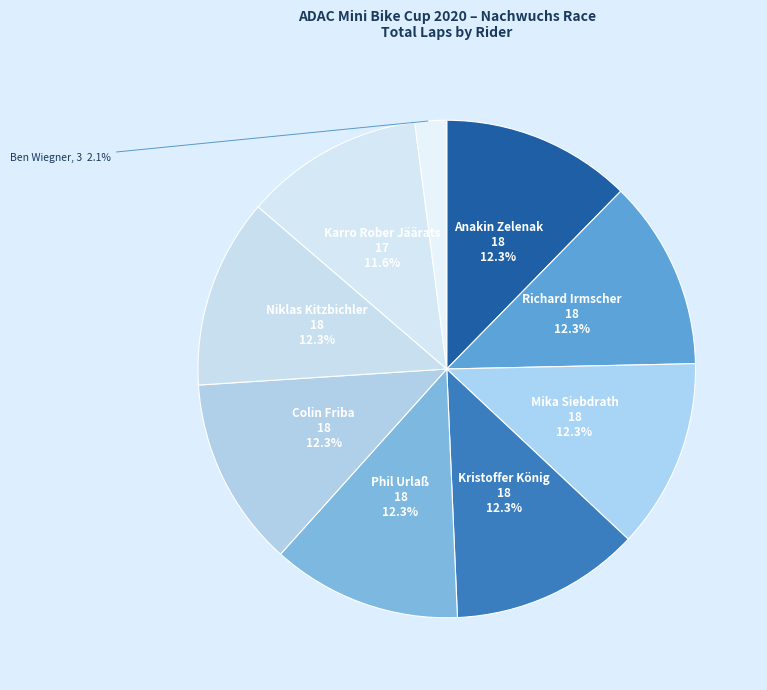

How many segments does this pie chart have?

9